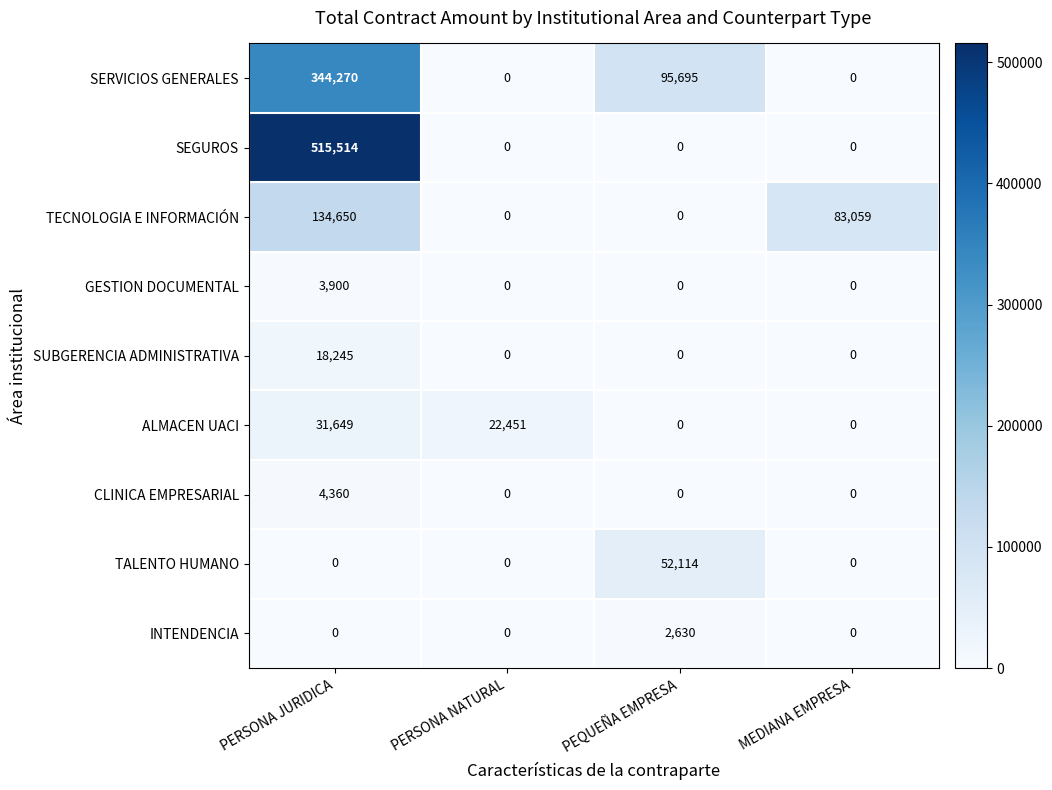

Where does the SERVICIOS GENERALES series first go above 95695?

PERSONA JURIDICA